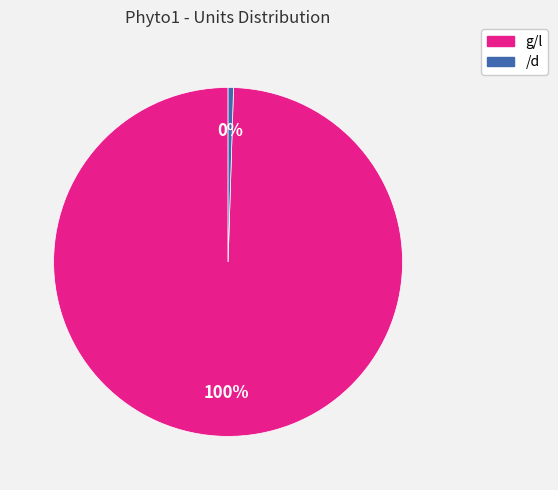

Is it true that g/l is 100% of the pie?

True